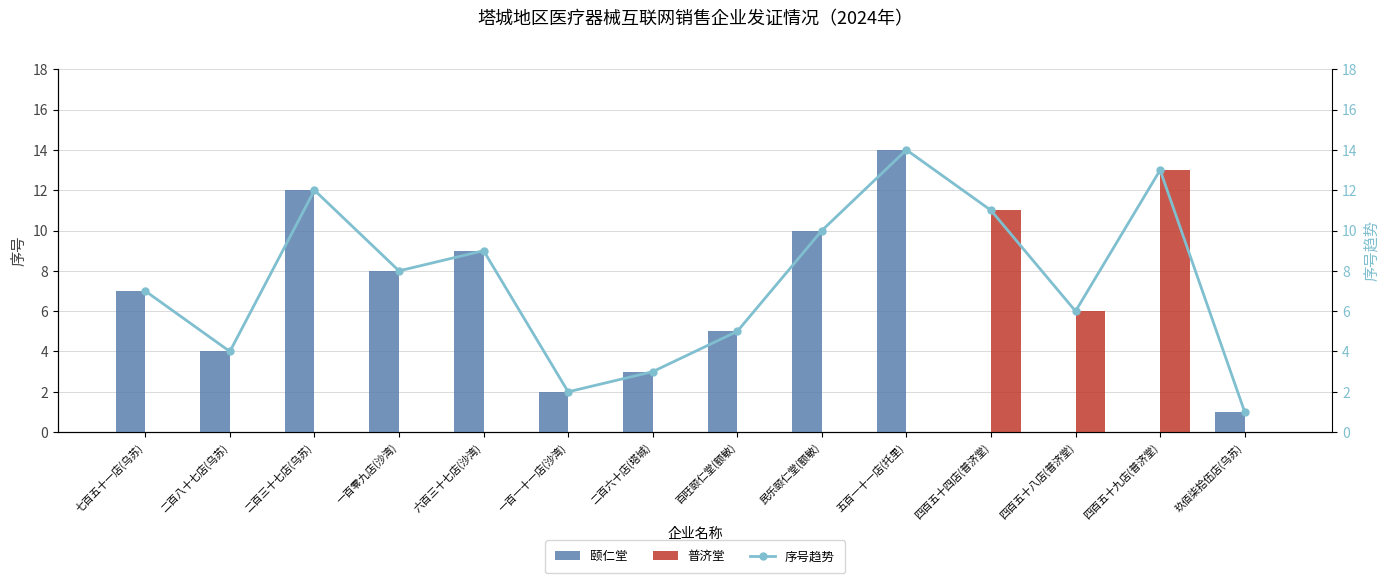

Is the value of 颐仁堂 at 玖佰柒拾伍店(乌苏) greater than the value of 普济堂 at 一百零九店(沙湾)?

Yes